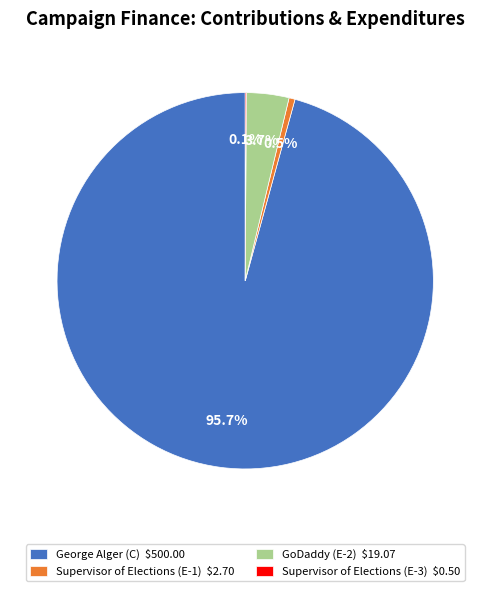

Is Supervisor of Elections (E-1) the majority of the pie?

No